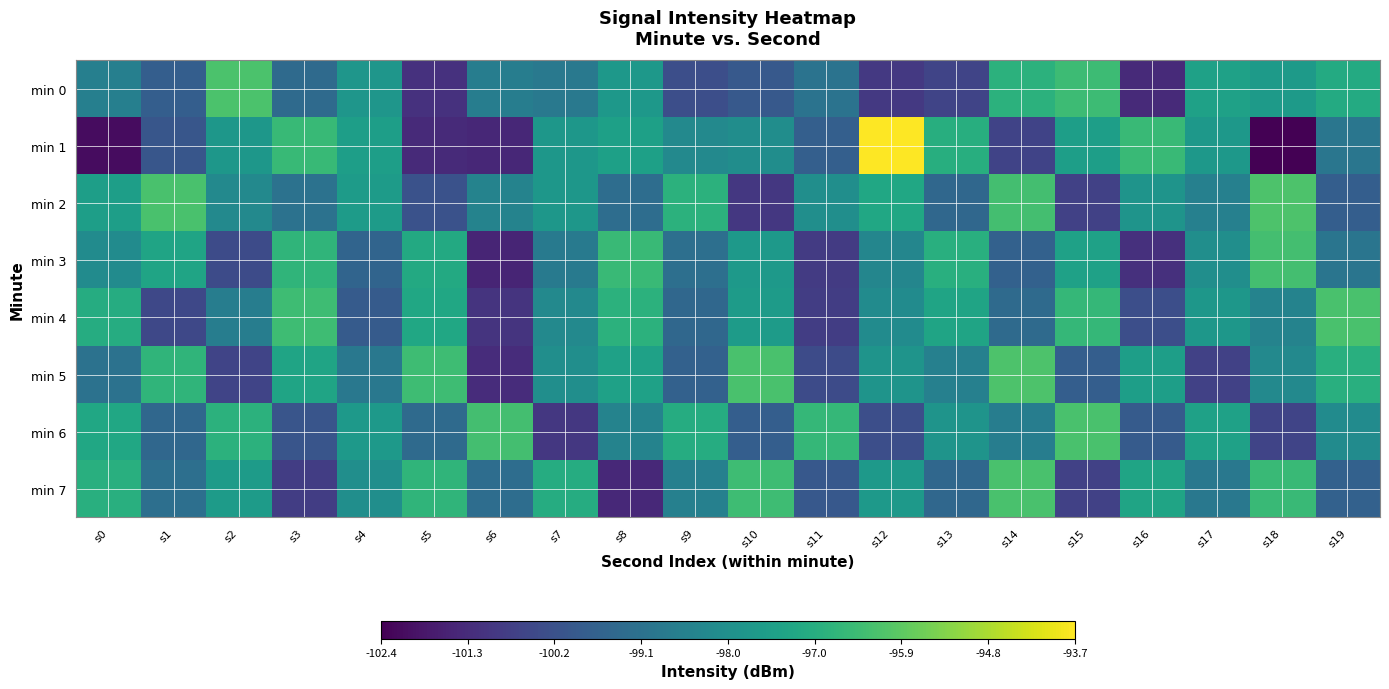

List the series in order of their peak value, highest first.

min 1, min 2, min 5, min 0, min 4, min 6, min 7, min 3